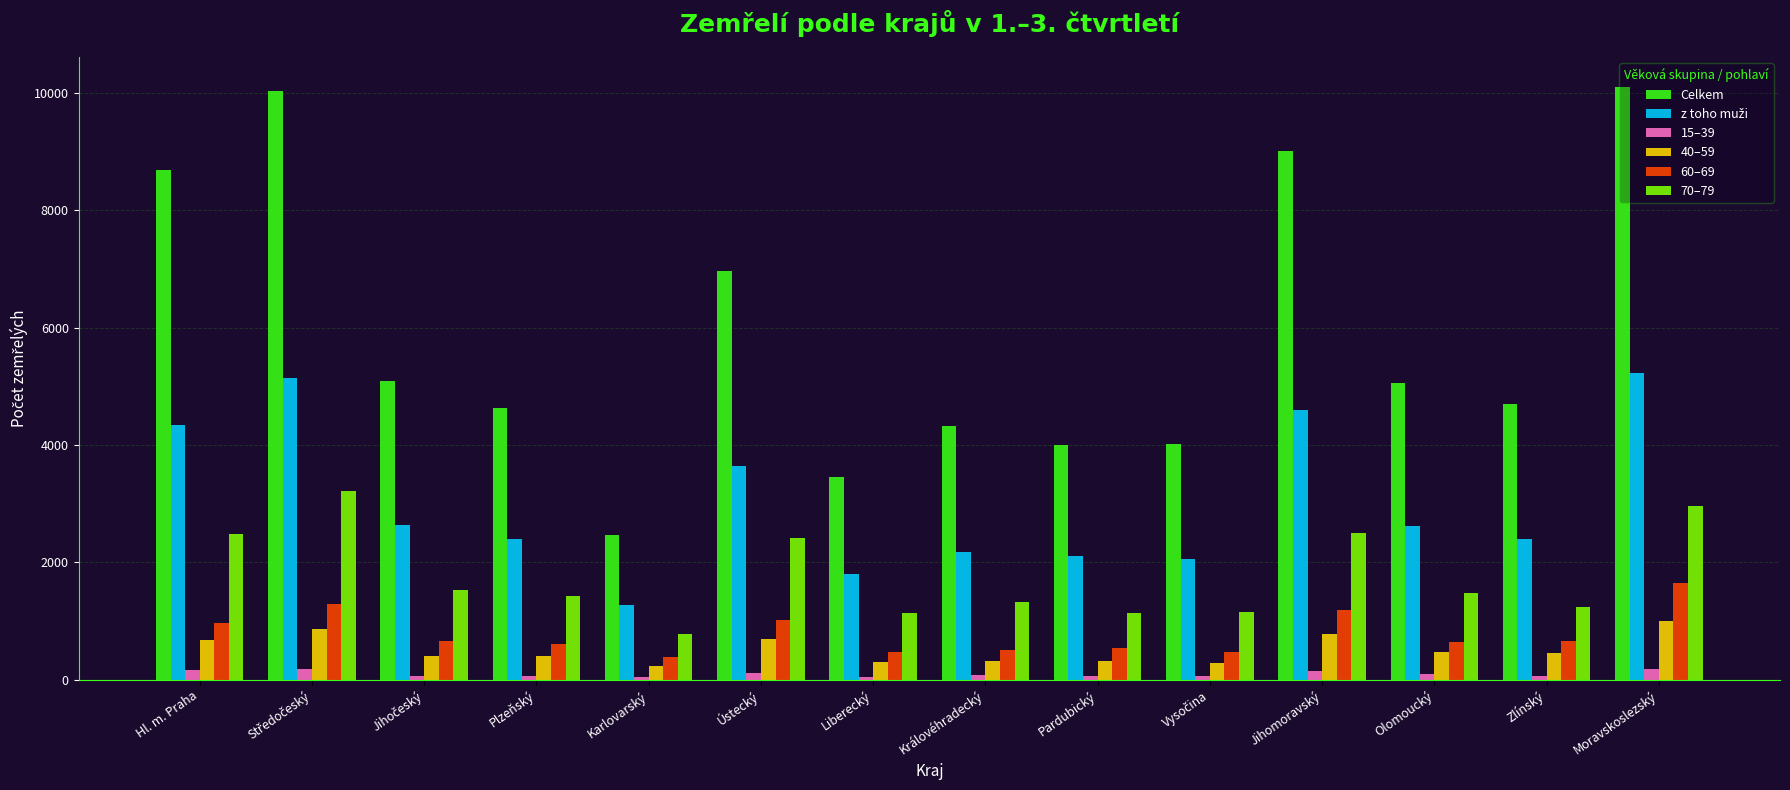

What is the greatest value displayed?

10107